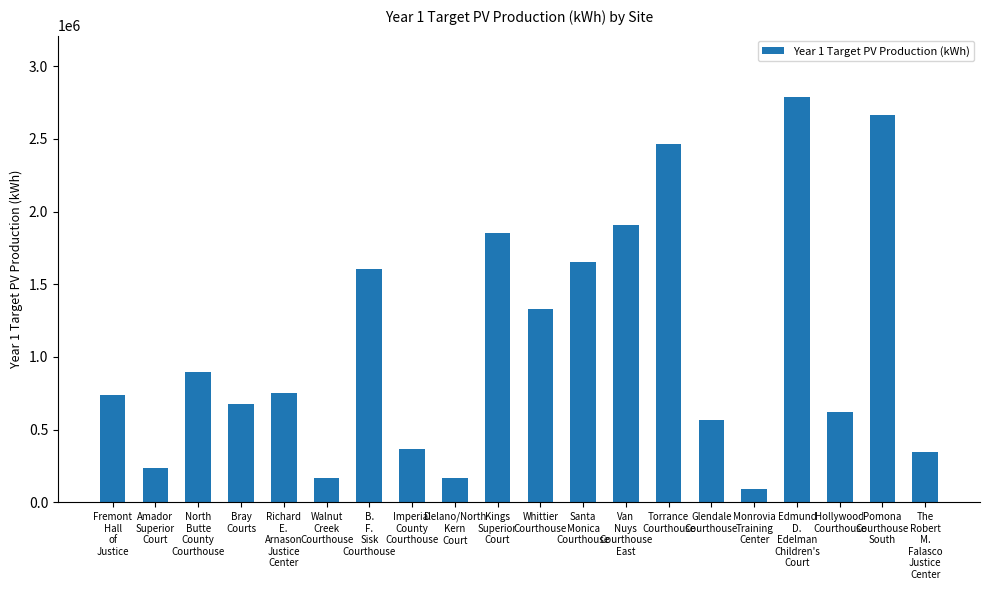

How many bars are there in total?

20